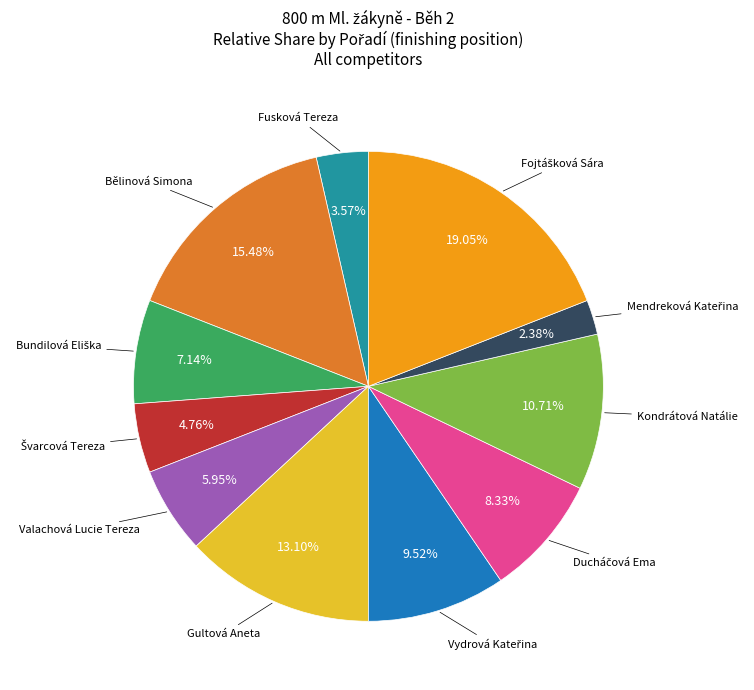

How many slices are in this pie chart?

11